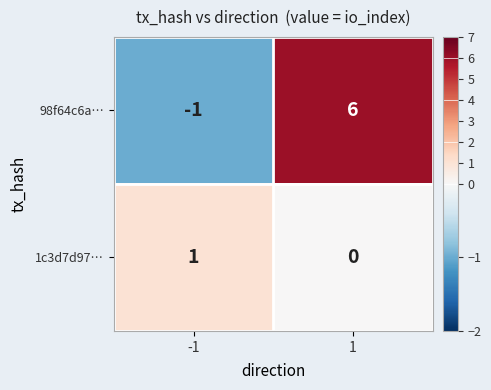

What is the difference between the 98f64c6a… values at 1 and -1?

7